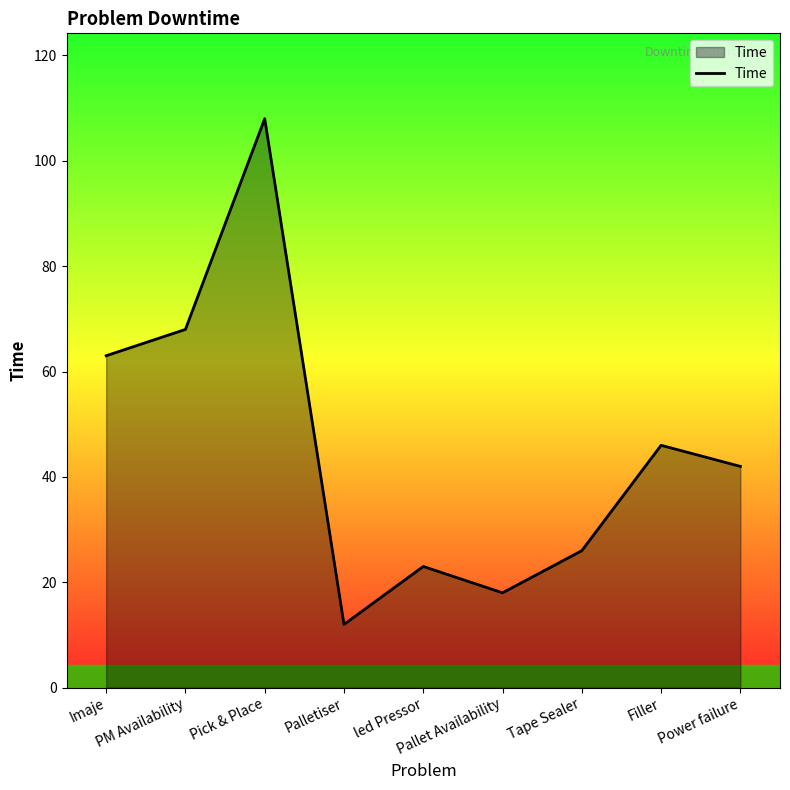

At which label is the value closest to 60?

Imaje